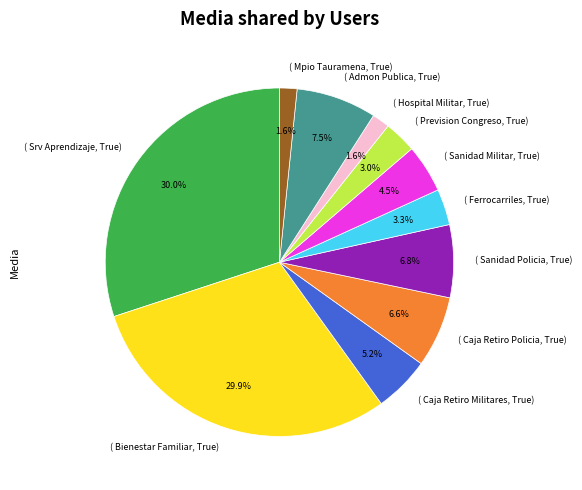

Do ( Caja Retiro Policia, True) and ( Hospital Militar, True) together represent more than half of the pie?

No